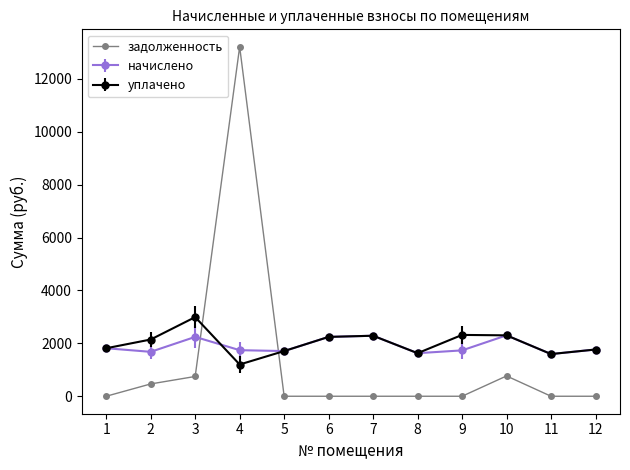

Which series has the widest spread of values?

задолженность